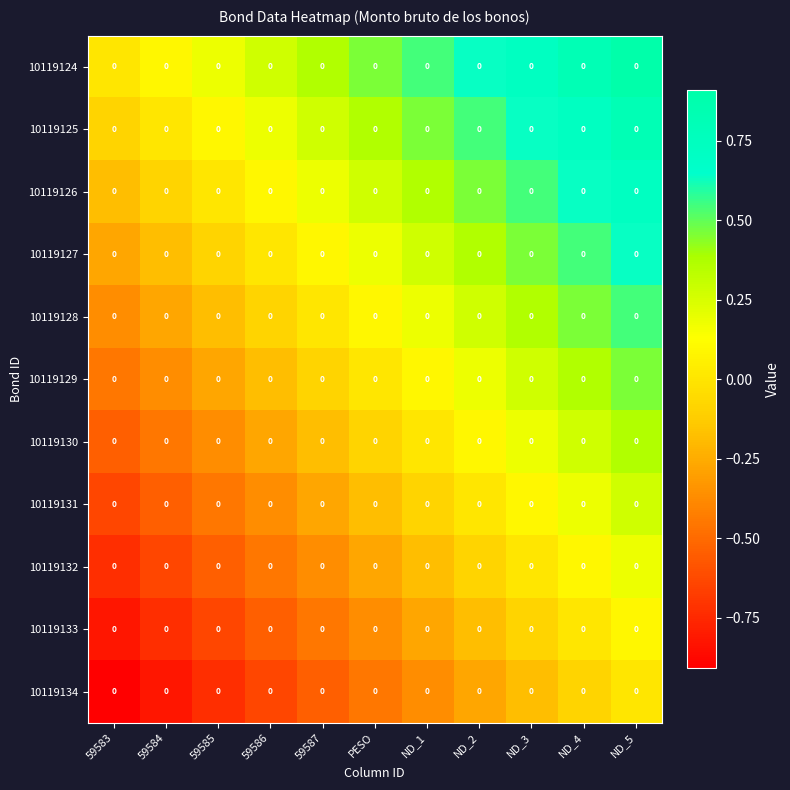

Reading left to right, list all the values displayed in this chart.

10119124: 59583=0.0	59584=0.0	59585=0.0	59586=0.0	59587=0.0	PESO=0.0	ND_1=0.0	ND_2=0.0	ND_3=0.0	ND_4=0.0	ND_5=0.0
10119125: 59583=0.0	59584=0.0	59585=0.0	59586=0.0	59587=0.0	PESO=0.0	ND_1=0.0	ND_2=0.0	ND_3=0.0	ND_4=0.0	ND_5=0.0
10119126: 59583=0.0	59584=0.0	59585=0.0	59586=0.0	59587=0.0	PESO=0.0	ND_1=0.0	ND_2=0.0	ND_3=0.0	ND_4=0.0	ND_5=0.0
10119127: 59583=0.0	59584=0.0	59585=0.0	59586=0.0	59587=0.0	PESO=0.0	ND_1=0.0	ND_2=0.0	ND_3=0.0	ND_4=0.0	ND_5=0.0
10119128: 59583=0.0	59584=0.0	59585=0.0	59586=0.0	59587=0.0	PESO=0.0	ND_1=0.0	ND_2=0.0	ND_3=0.0	ND_4=0.0	ND_5=0.0
10119129: 59583=0.0	59584=0.0	59585=0.0	59586=0.0	59587=0.0	PESO=0.0	ND_1=0.0	ND_2=0.0	ND_3=0.0	ND_4=0.0	ND_5=0.0
10119130: 59583=0.0	59584=0.0	59585=0.0	59586=0.0	59587=0.0	PESO=0.0	ND_1=0.0	ND_2=0.0	ND_3=0.0	ND_4=0.0	ND_5=0.0
10119131: 59583=0.0	59584=0.0	59585=0.0	59586=0.0	59587=0.0	PESO=0.0	ND_1=0.0	ND_2=0.0	ND_3=0.0	ND_4=0.0	ND_5=0.0
10119132: 59583=0.0	59584=0.0	59585=0.0	59586=0.0	59587=0.0	PESO=0.0	ND_1=0.0	ND_2=0.0	ND_3=0.0	ND_4=0.0	ND_5=0.0
10119133: 59583=0.0	59584=0.0	59585=0.0	59586=0.0	59587=0.0	PESO=0.0	ND_1=0.0	ND_2=0.0	ND_3=0.0	ND_4=0.0	ND_5=0.0
10119134: 59583=0.0	59584=0.0	59585=0.0	59586=0.0	59587=0.0	PESO=0.0	ND_1=0.0	ND_2=0.0	ND_3=0.0	ND_4=0.0	ND_5=0.0